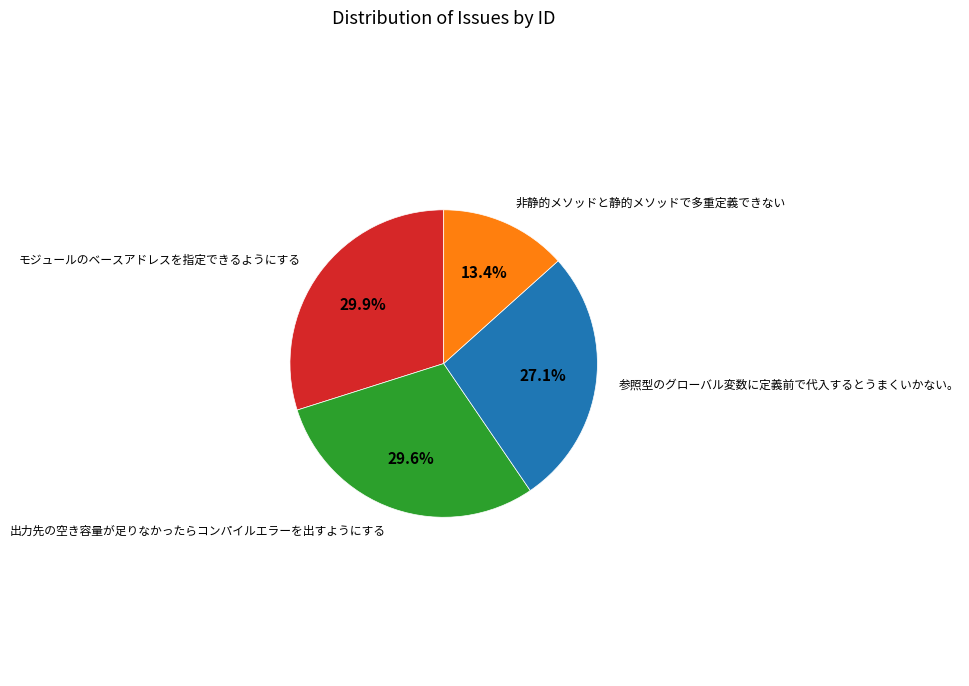

Which category has the smallest portion of the pie?

非静的メソッドと静的メソッドで多重定義できない